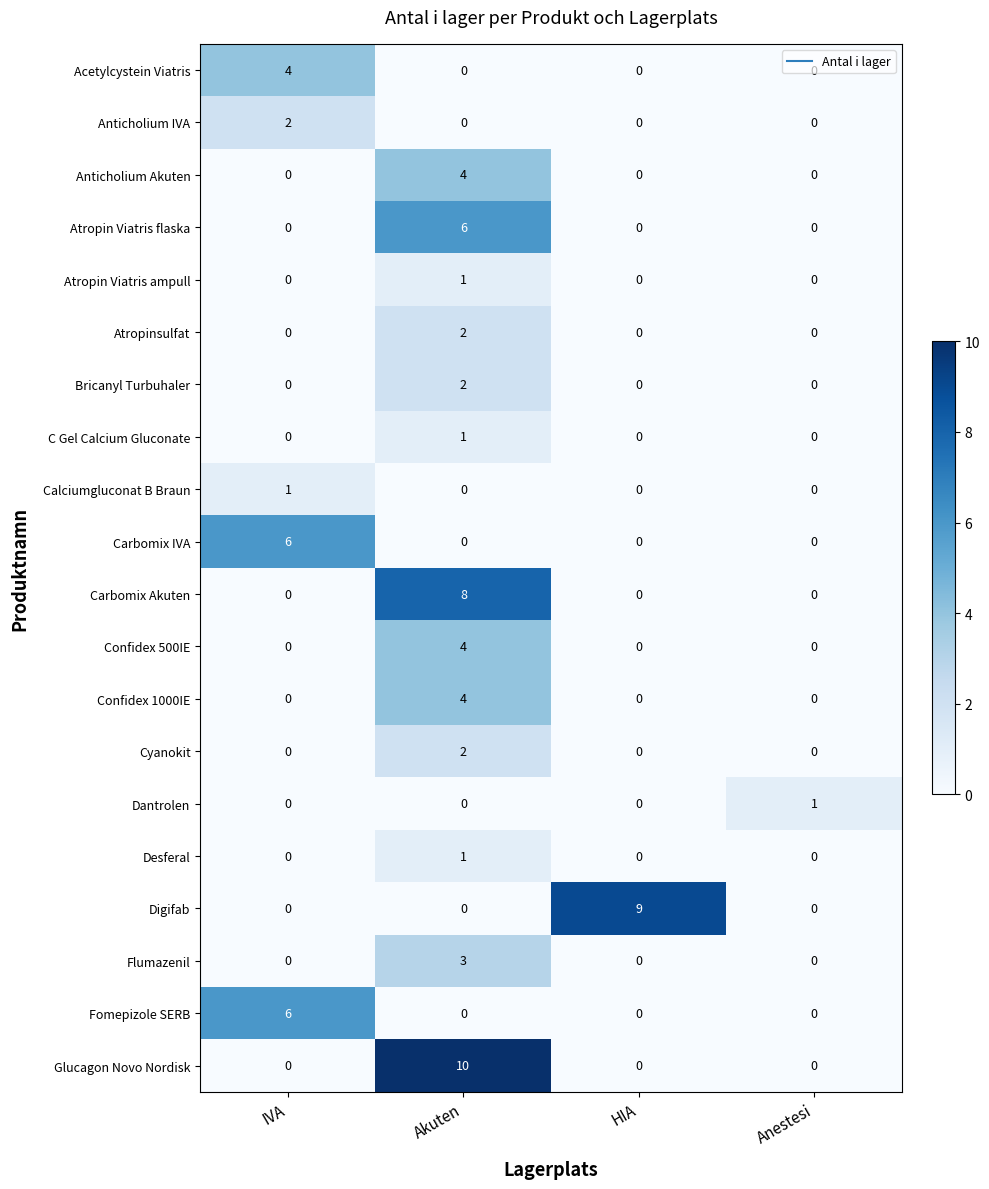

Which series has the largest total across all categories?

Glucagon Novo Nordisk